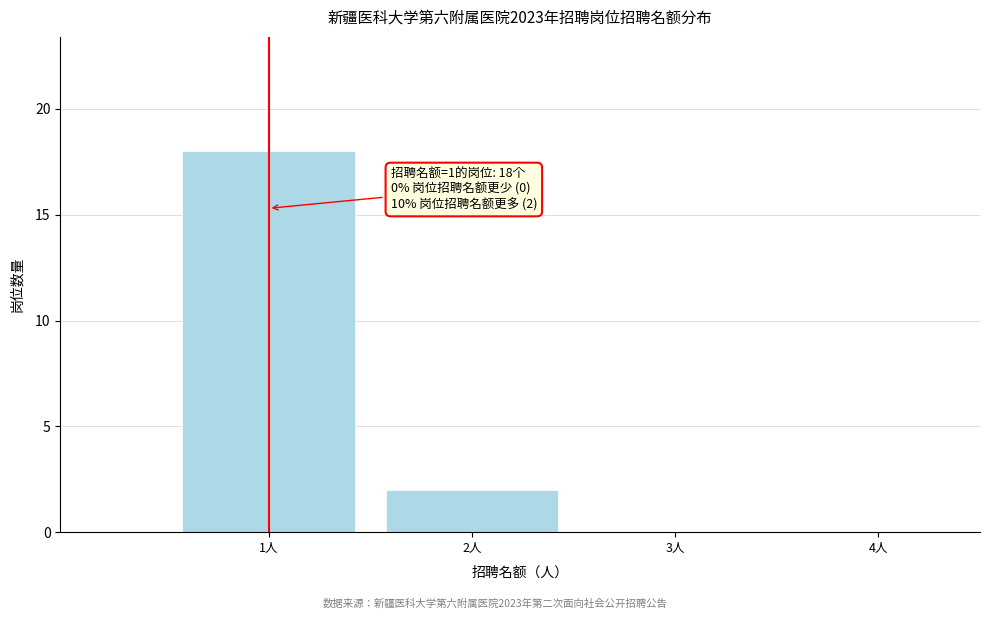

Reading left to right, list all the values displayed in this chart.

1人=18	2人=2	3人=0	4人=0